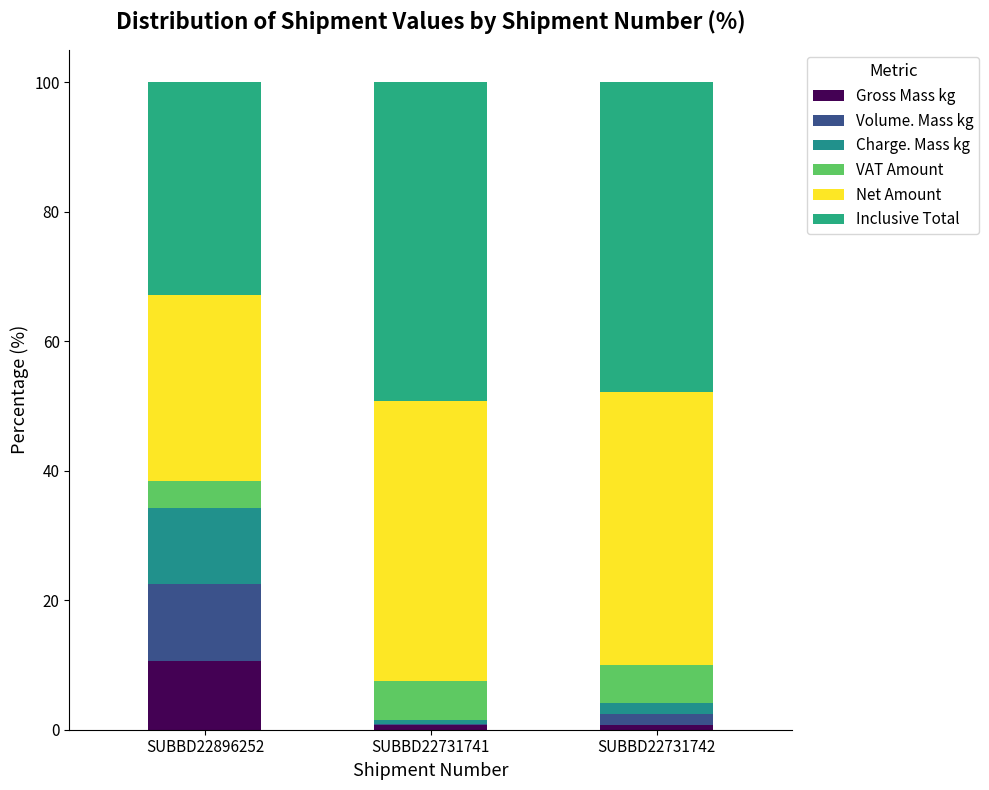

Which series changed the most between SUBBD22896252 and SUBBD22731741?

Inclusive Total